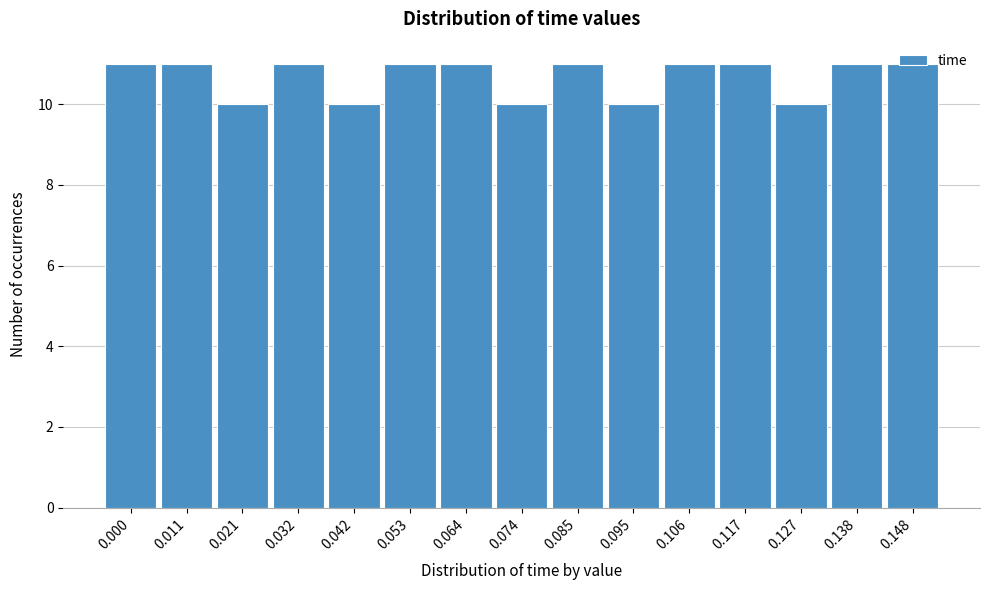

What is the change in value from 0.095 to 0.106?

+1